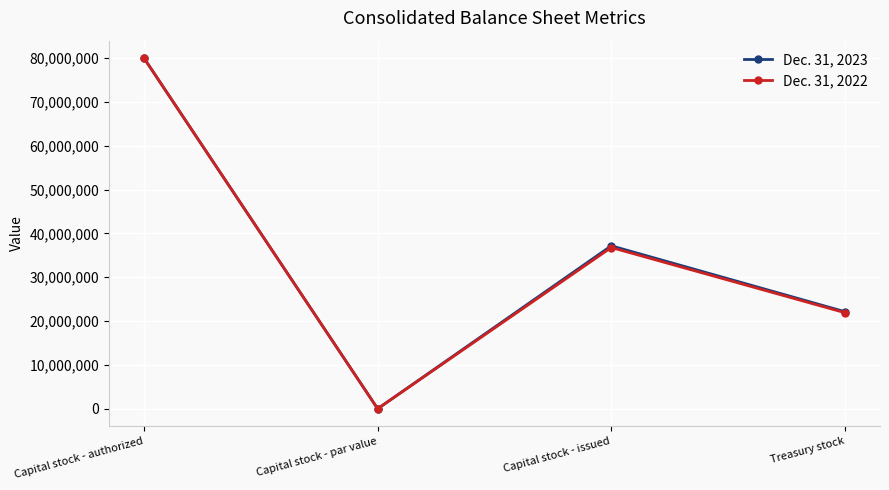

What is the difference between the maximum and second lowest values in the Dec. 31, 2023 series?

57851073